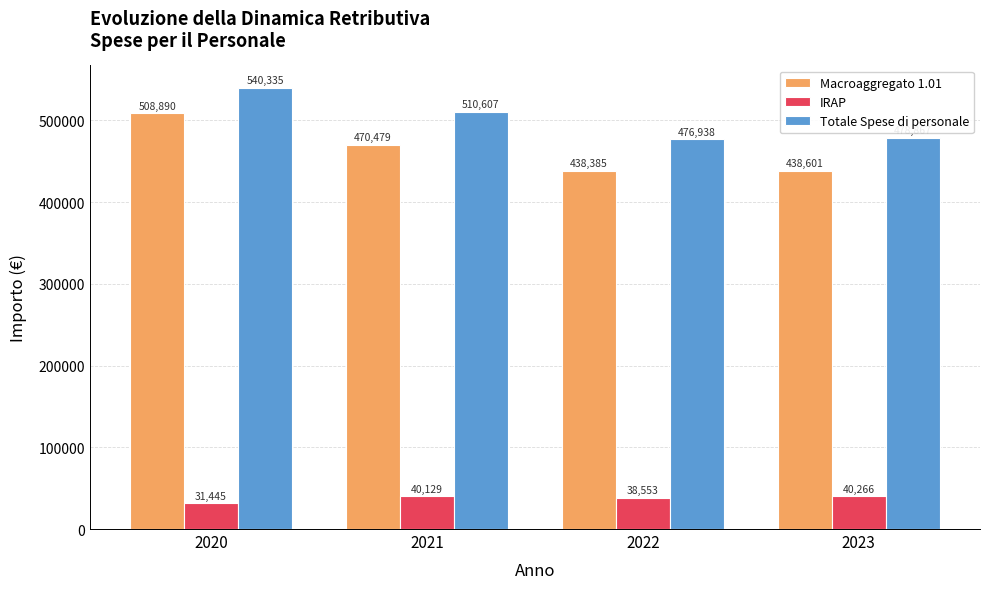

How many bars are there in each group?

3